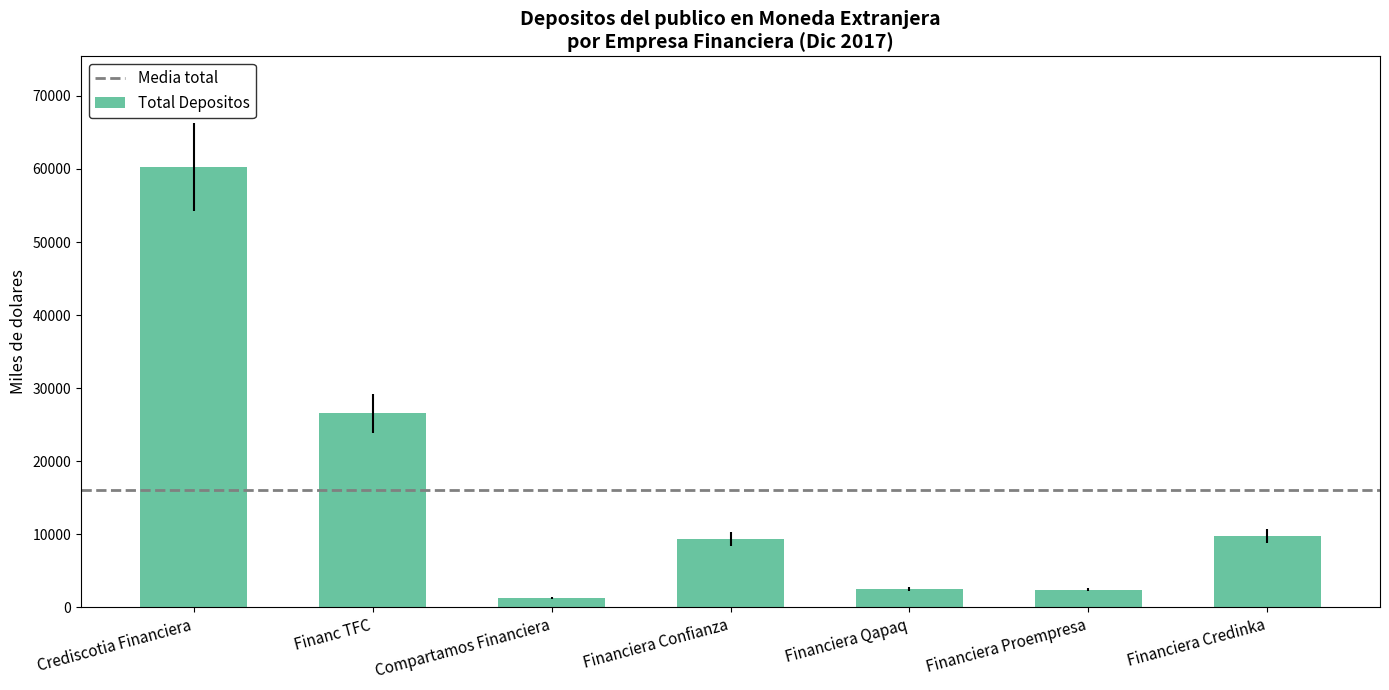

Does the chart contain any negative values?

No